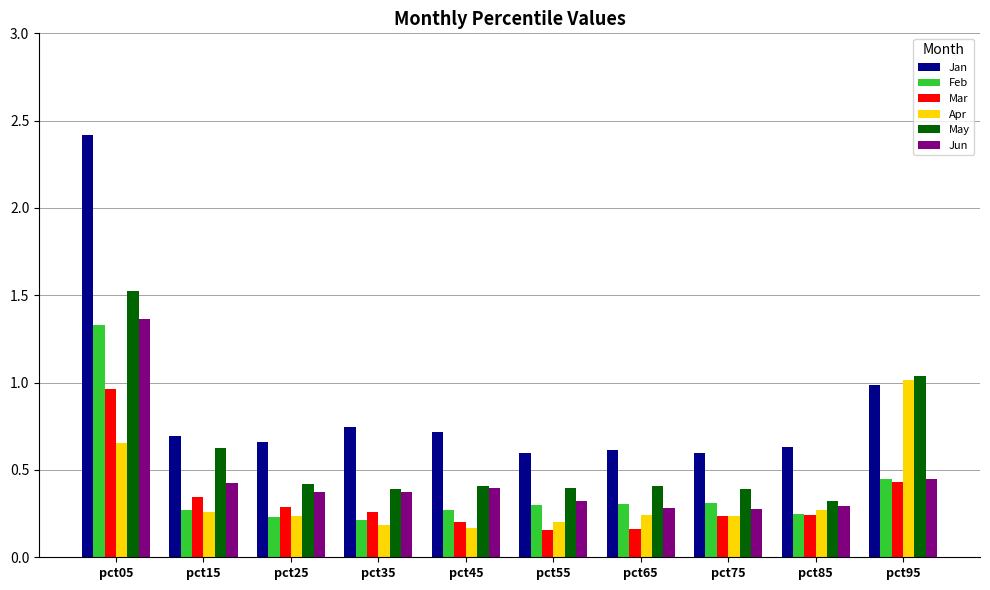

The May series shows 0.4 at pct55. True or false?

True